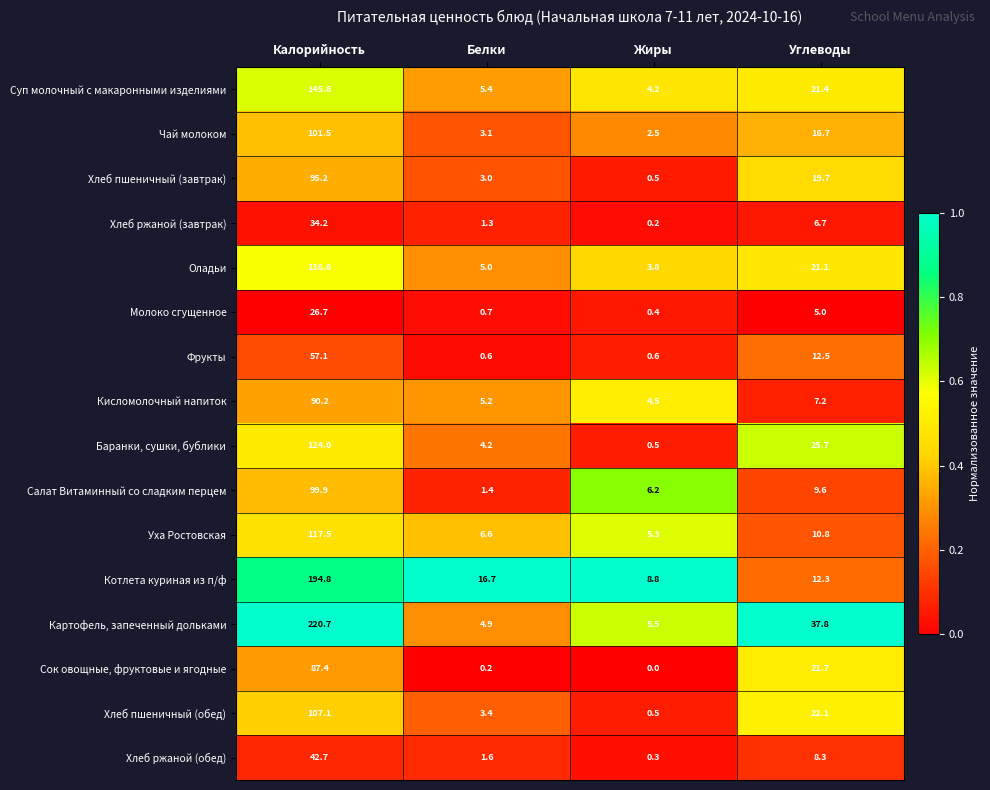

Is it true that Хлеб ржаной (завтрак) equals 0.2 at Жиры?

True